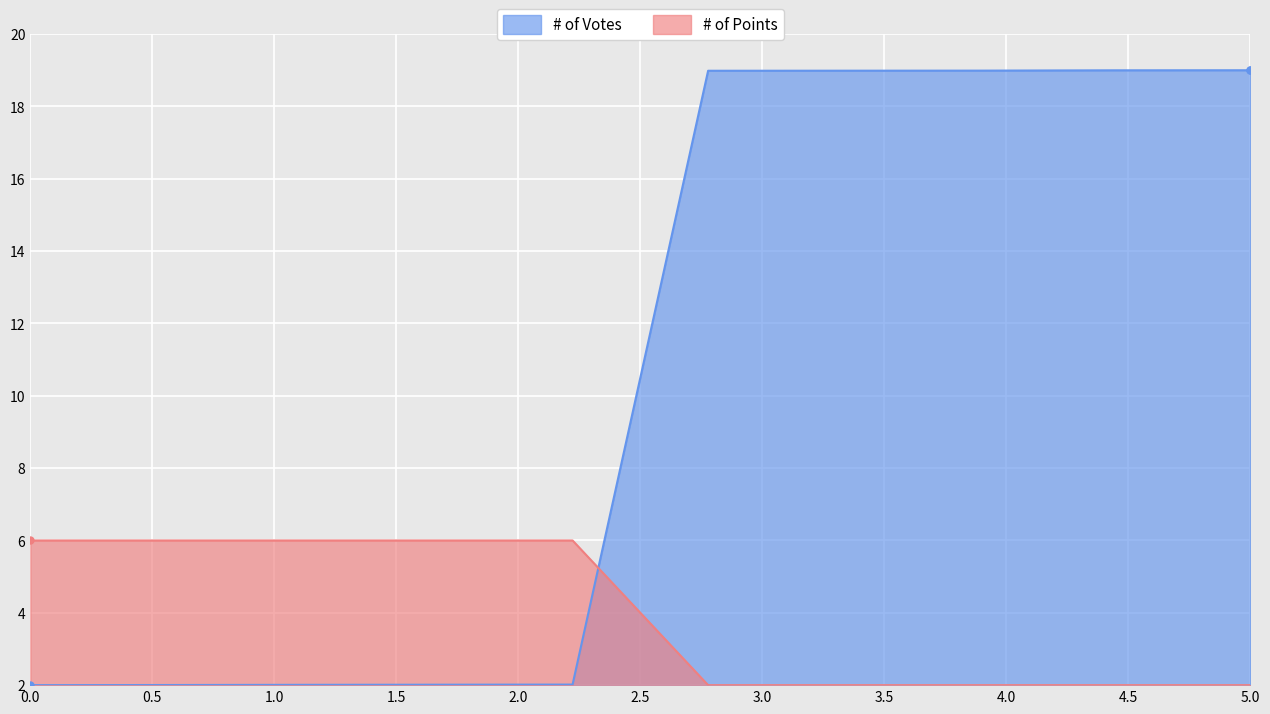

How many lines are shown in the chart?

2